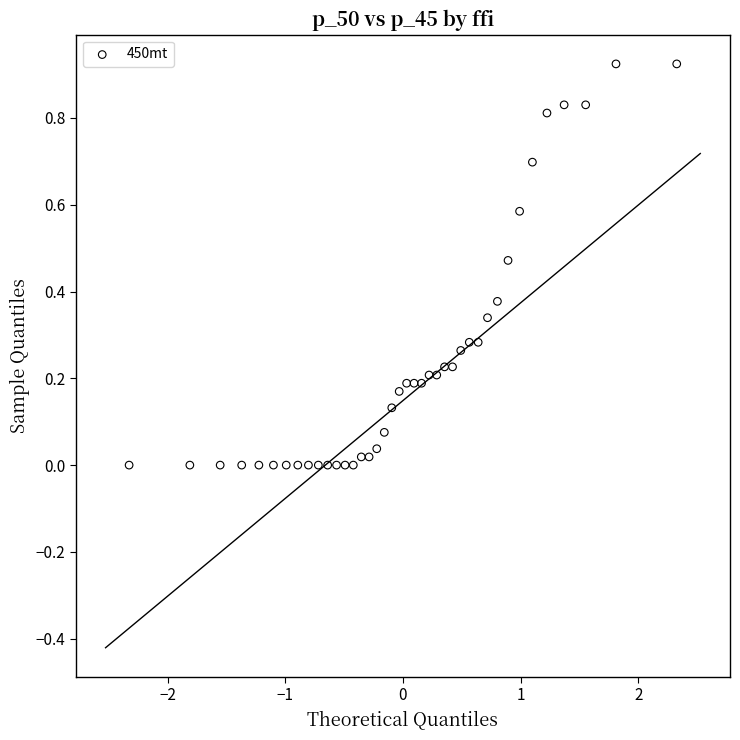

What is the range of X values (max minus min)?

4.7